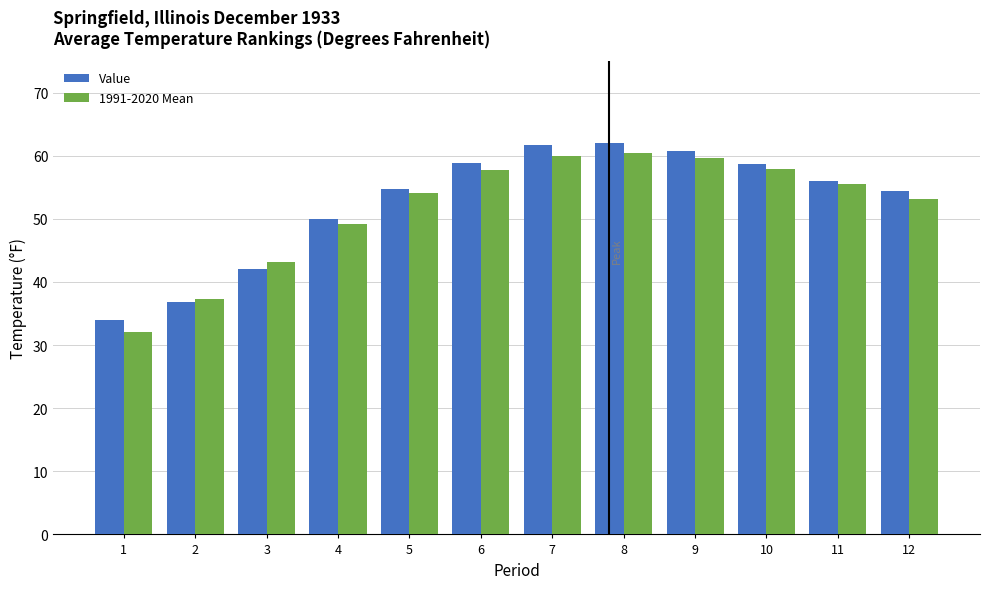

What is the minimum value shown in the chart?

32.1